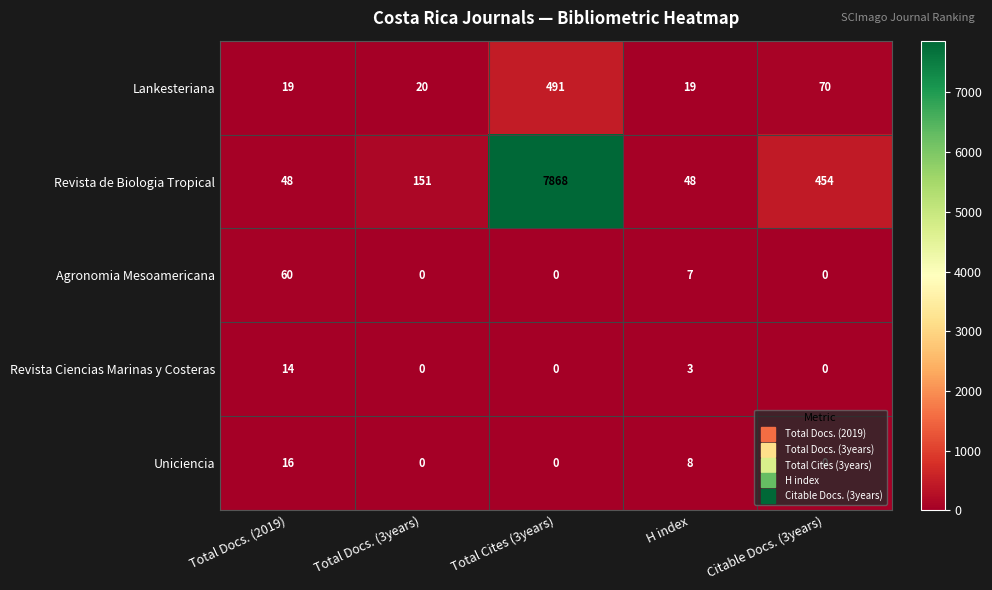

What value does the Lankesteriana series have at Total Cites (3years)?

491